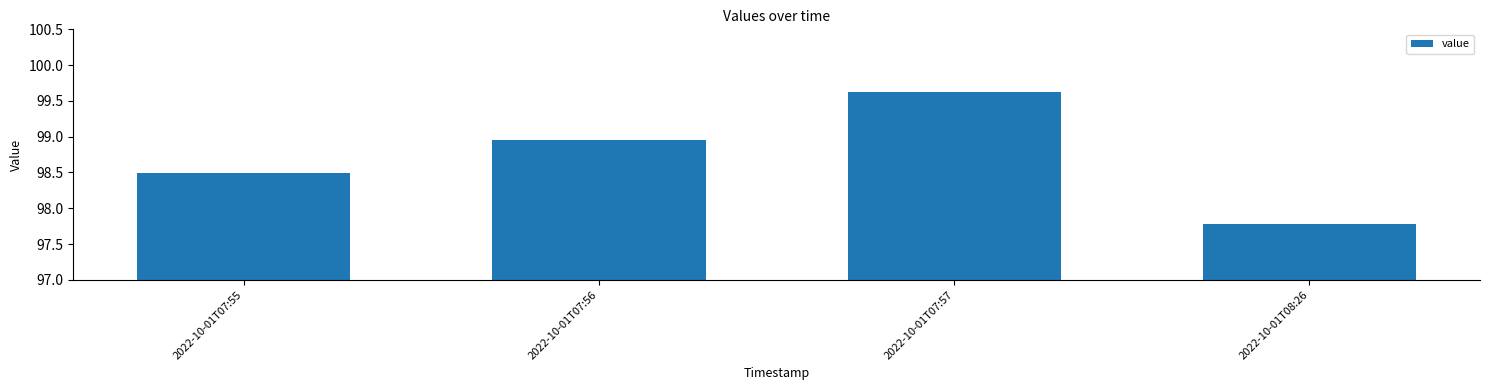

What is the value of the 3rd bar from the left?

99.6